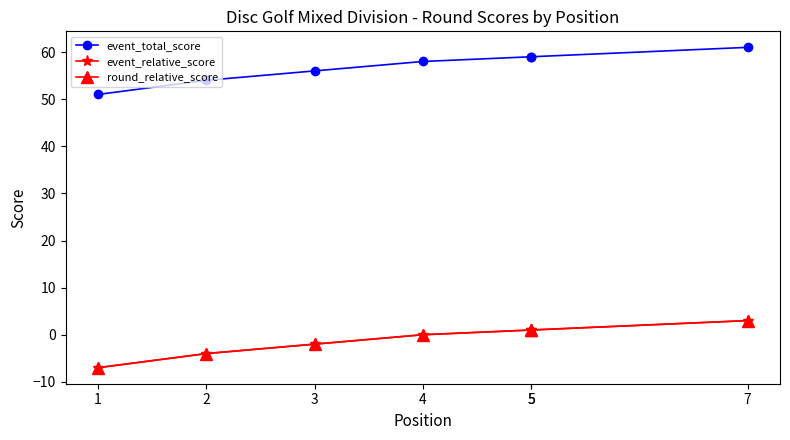

How many values in the round_relative_score series are below 0?

3